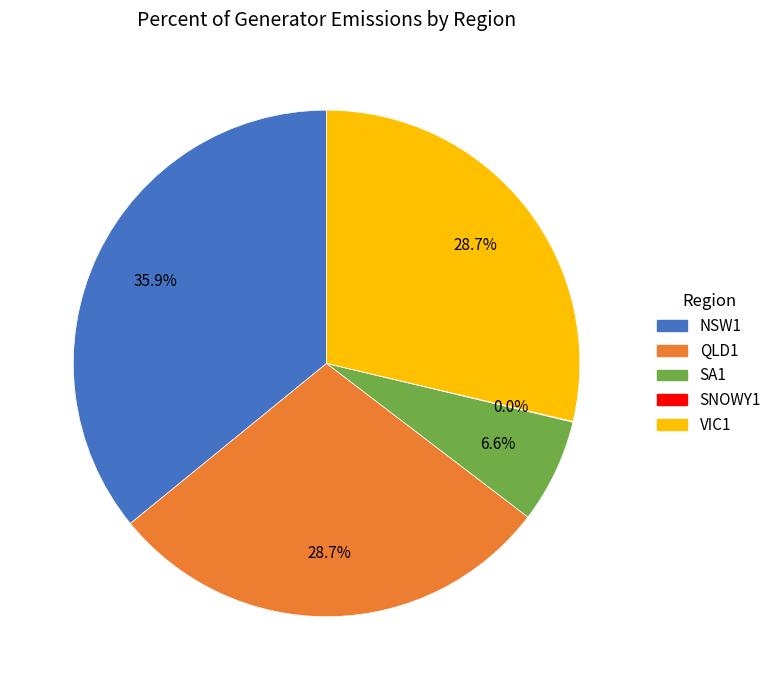

True or false: QLD1 accounts for 42% of the total.

False